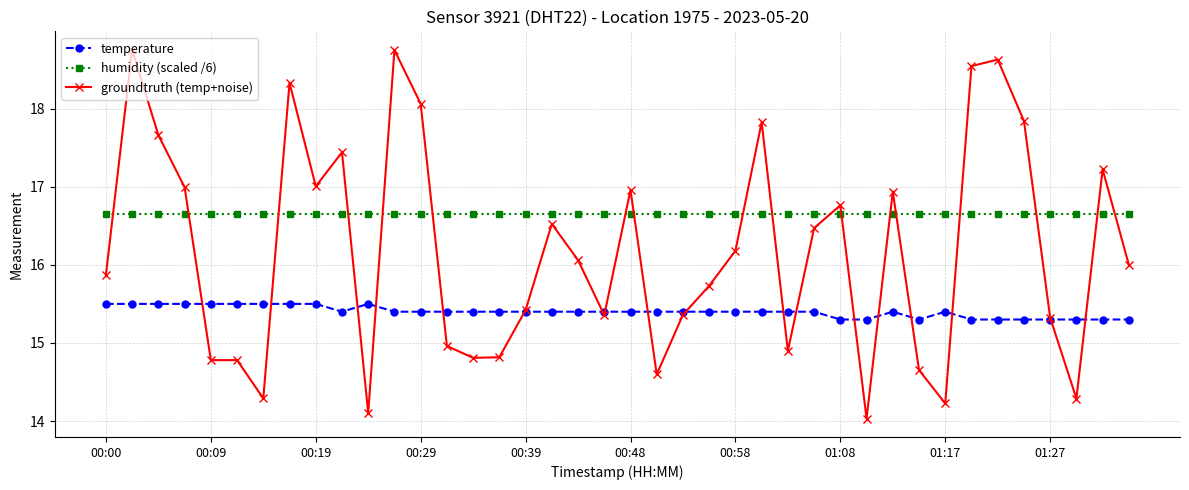

What are all the series names shown in the legend?

temperature, humidity (scaled /6), groundtruth (temp+noise)